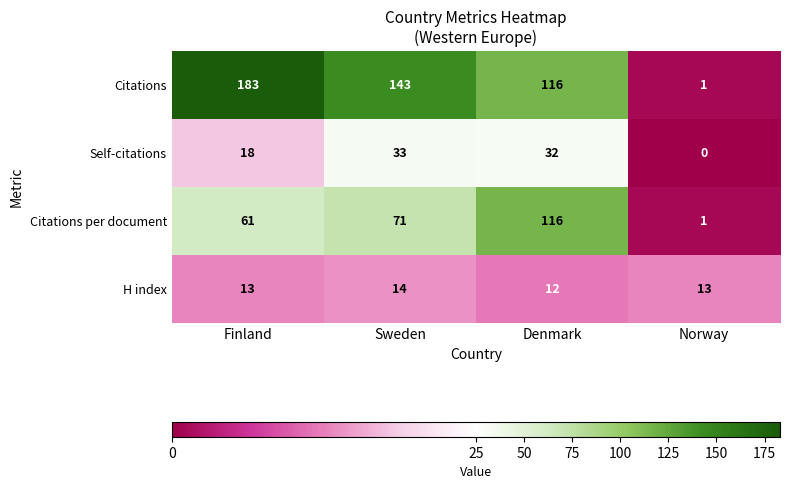

Which category has the lowest value in the H index series?

Denmark